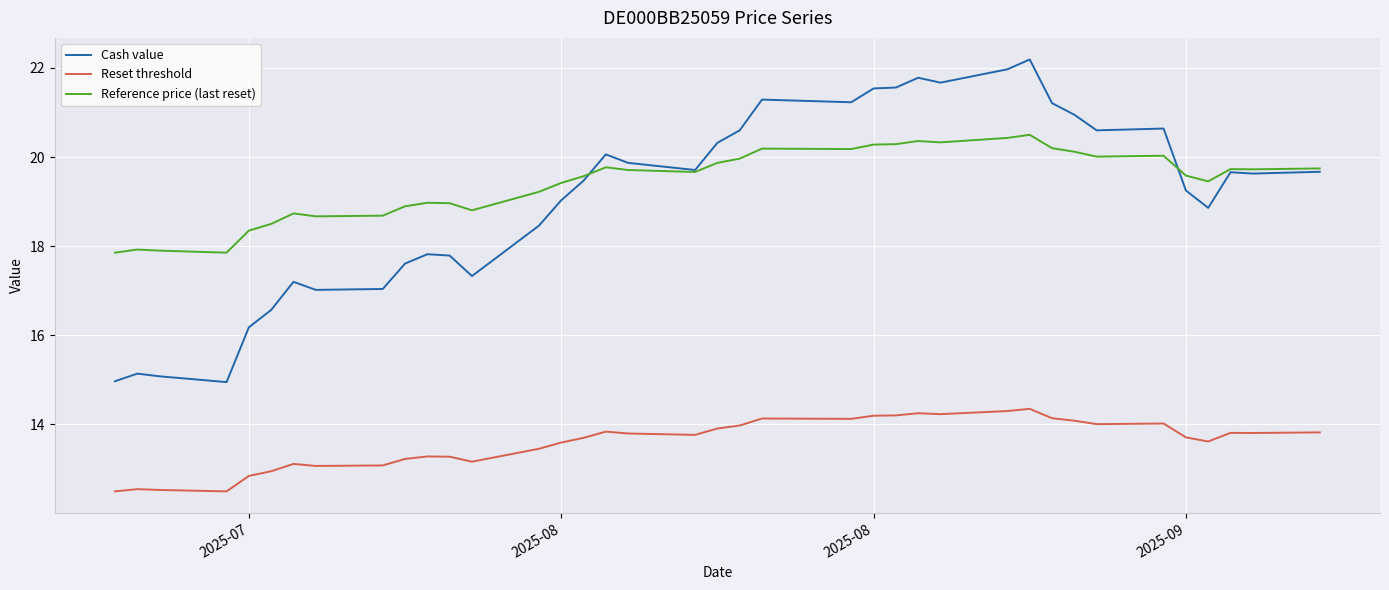

What is the difference between the maximum and minimum values in the Cash value series?

7.2